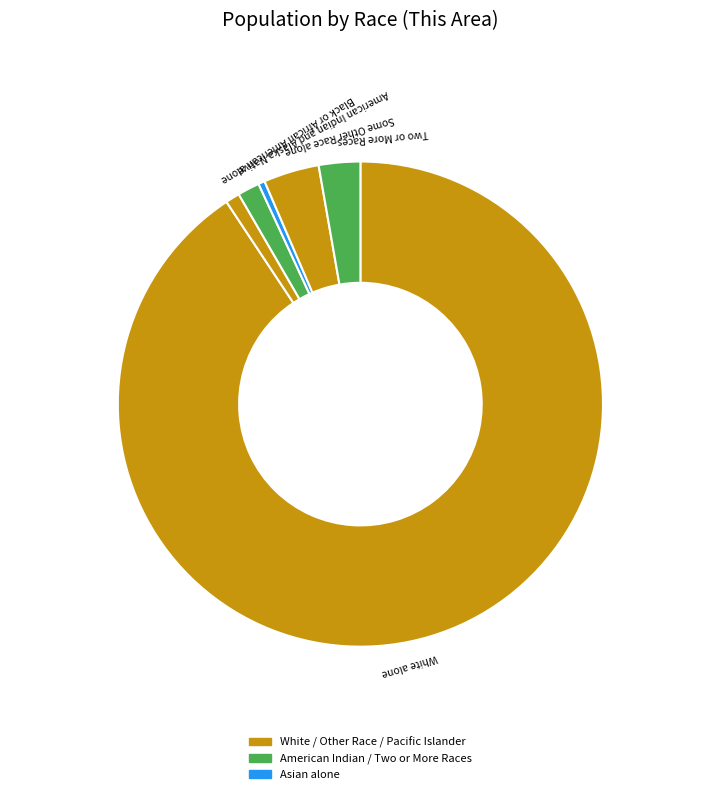

Which slice is the smallest?

Native Hawaiian and Other Pacific